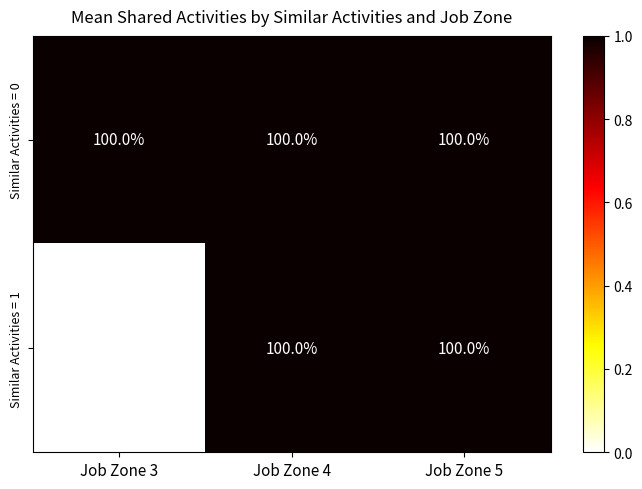

How many data points does each series have?

3